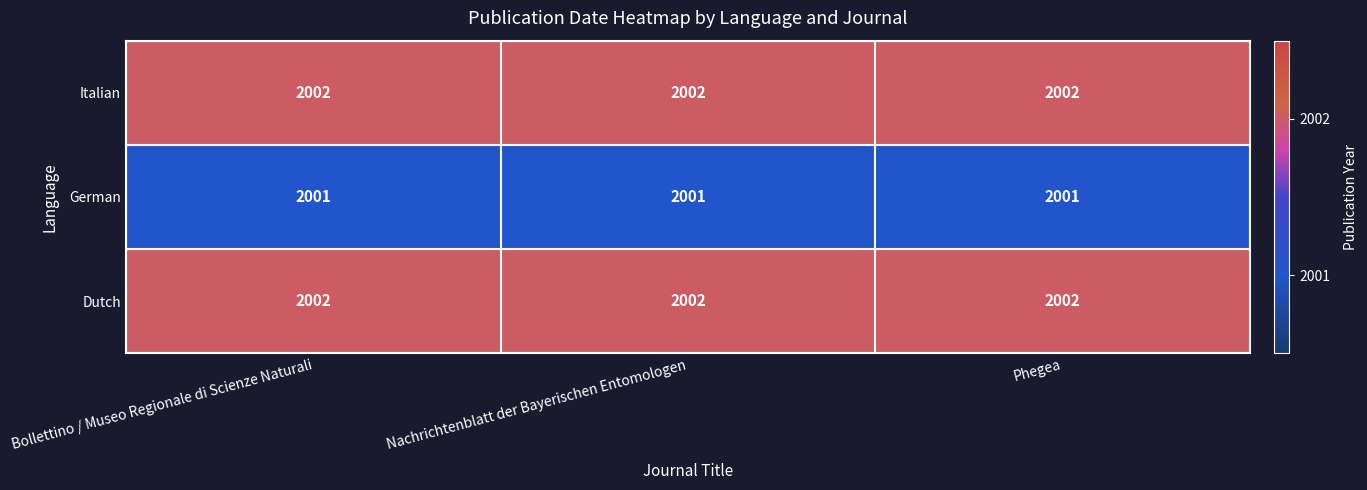

The value of Italian at Phegea is 2942. True or false?

False